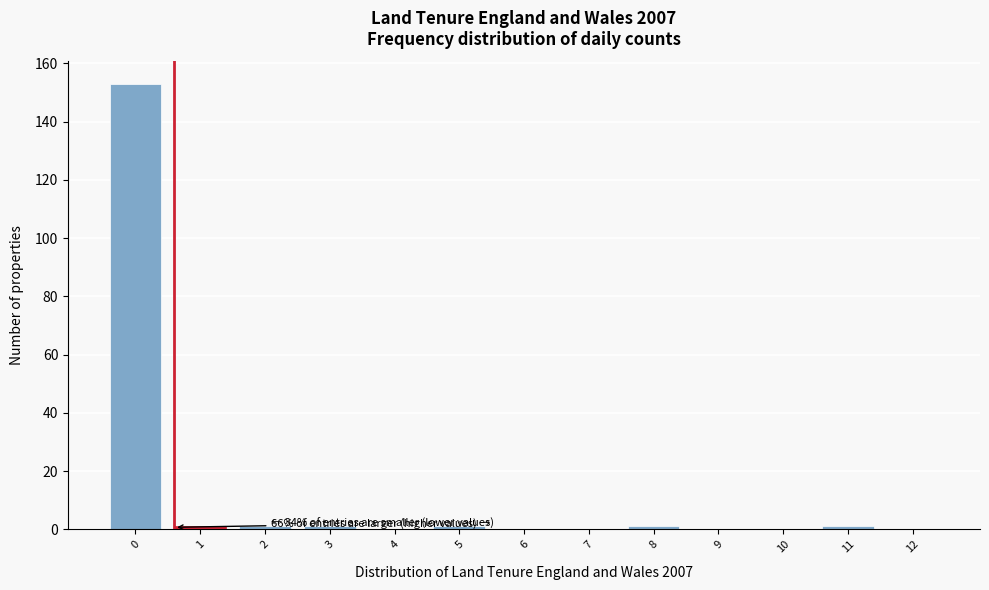

Reading right to left, what are all the values shown in this chart?

12=0	11=1	10=0	9=0	8=1	7=0	6=0	5=1	4=0	3=1	2=1	1=1	0=153